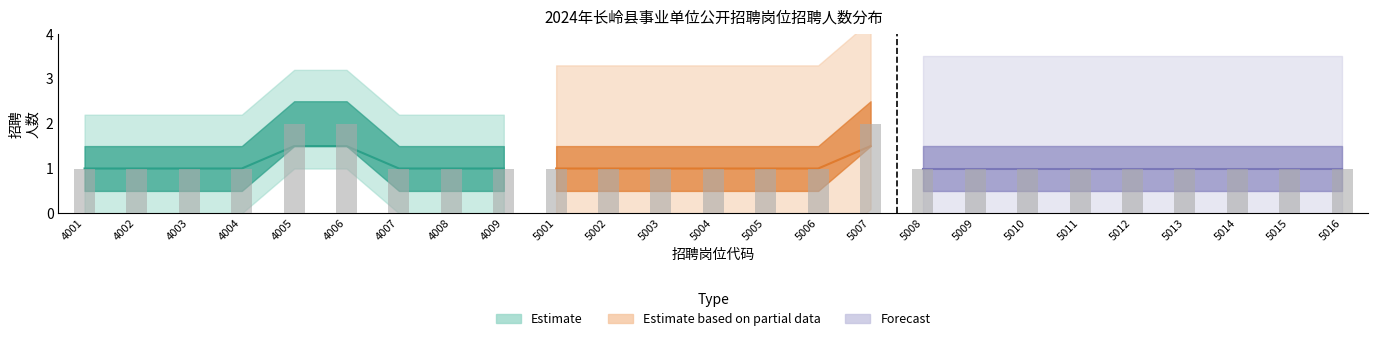

True or false: 招聘人数_mid has a value of 2.7 at 4005.

False